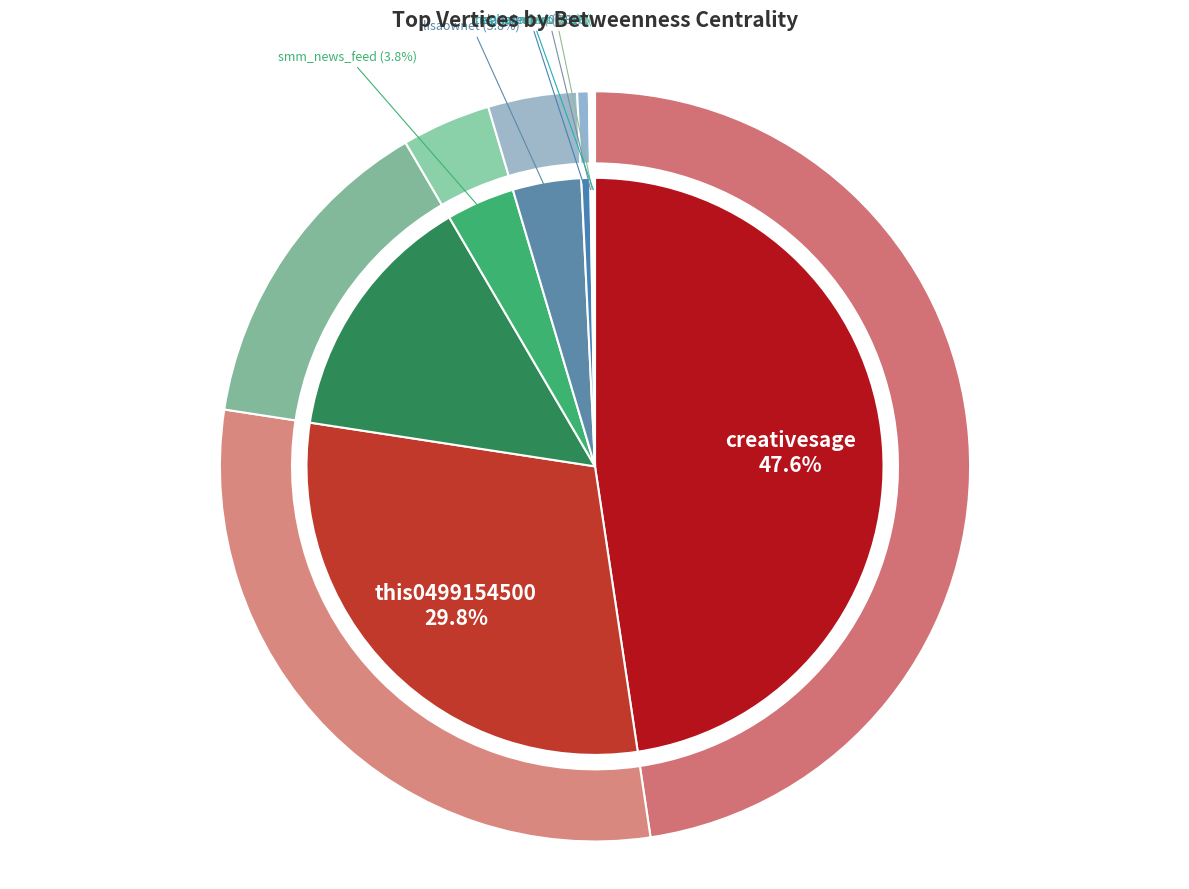

Rank the categories by value from highest to lowest.

creativesage, this0499154500, jeremyhl, smm_news_feed, lisaownet, elanaleoni, nodexl, alexs, meghanmbiro